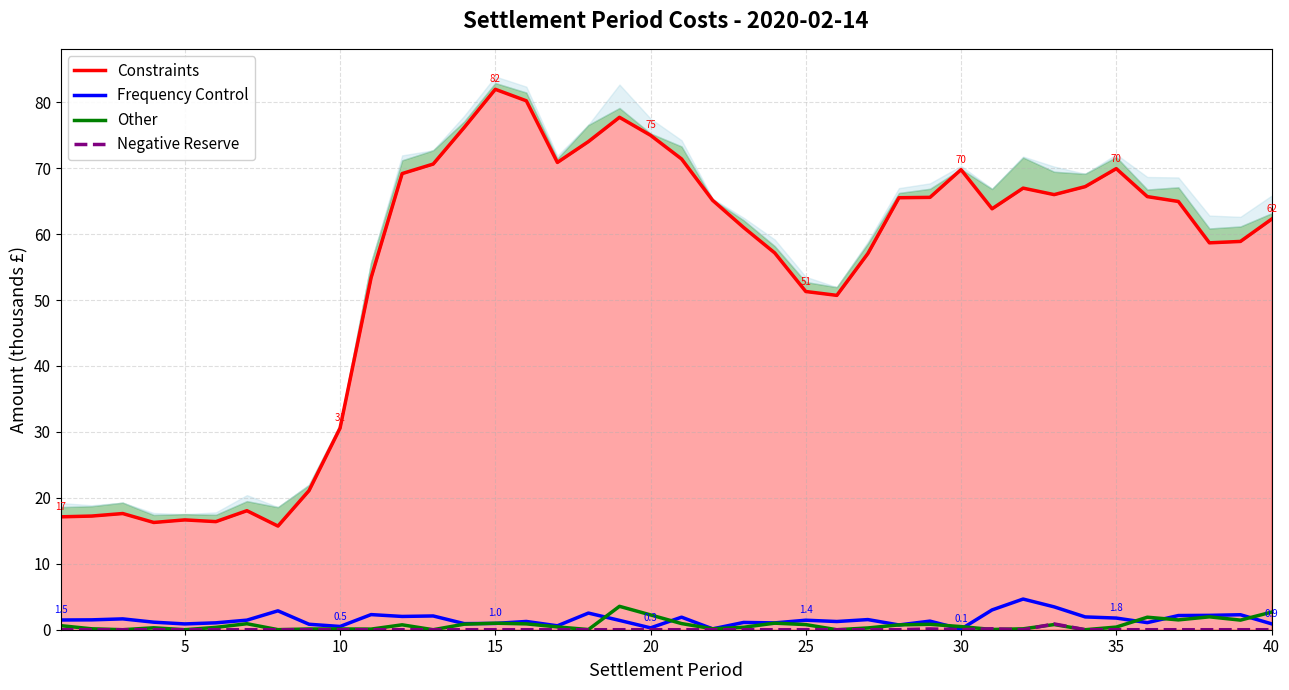

What are all the series names shown in the legend?

Constraints, Frequency Control, Other, Negative Reserve